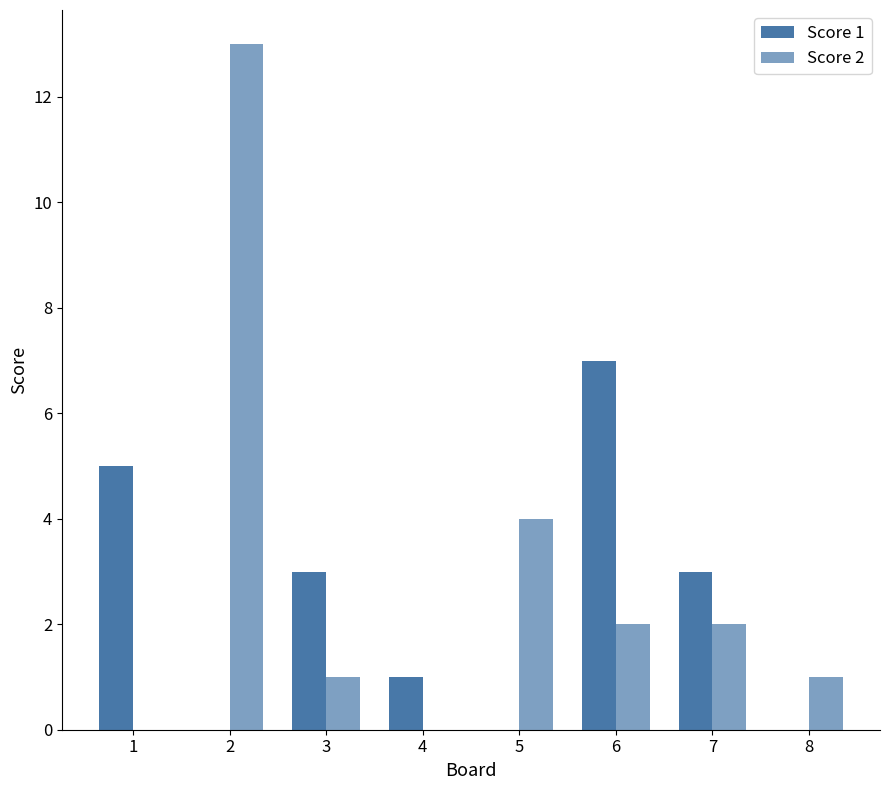

How many series are shown in this chart?

2